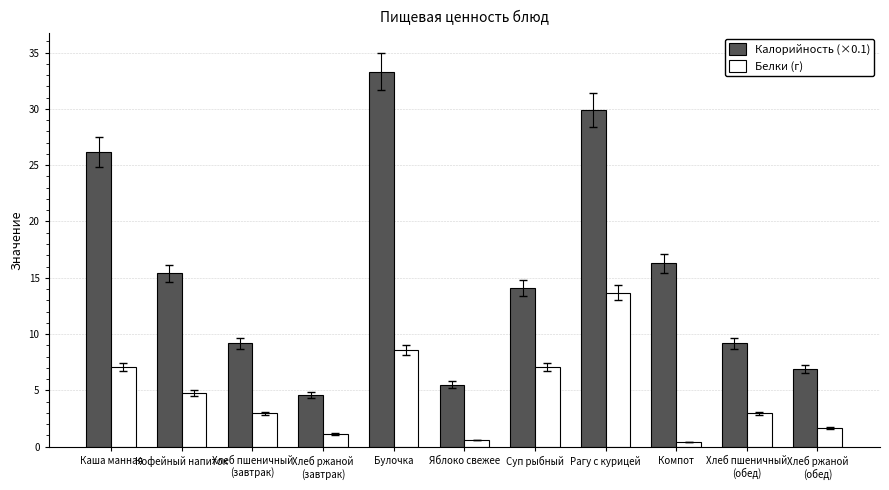

Which series changed the most between Кофейный напиток and Компот?

Белки (г)